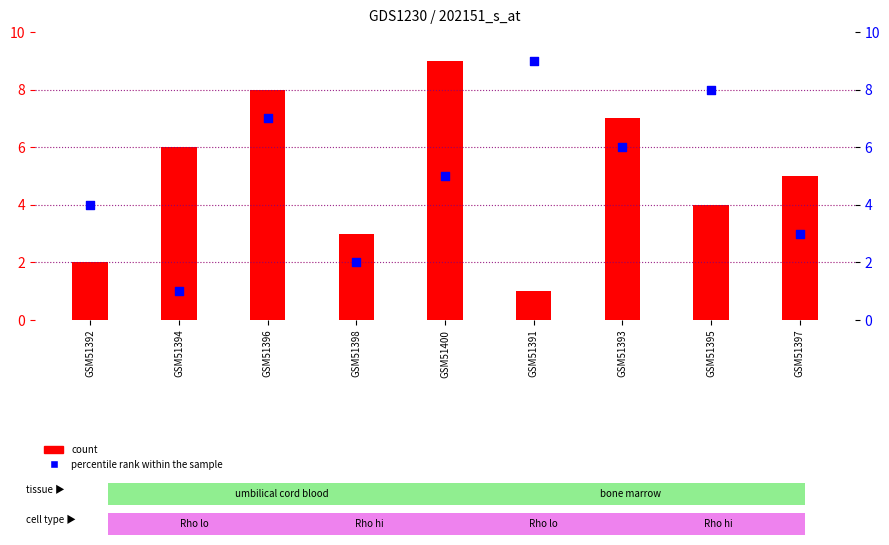

Is the value of count at GSM51394 greater than the value of percentile rank within the sample at GSM51396?

No